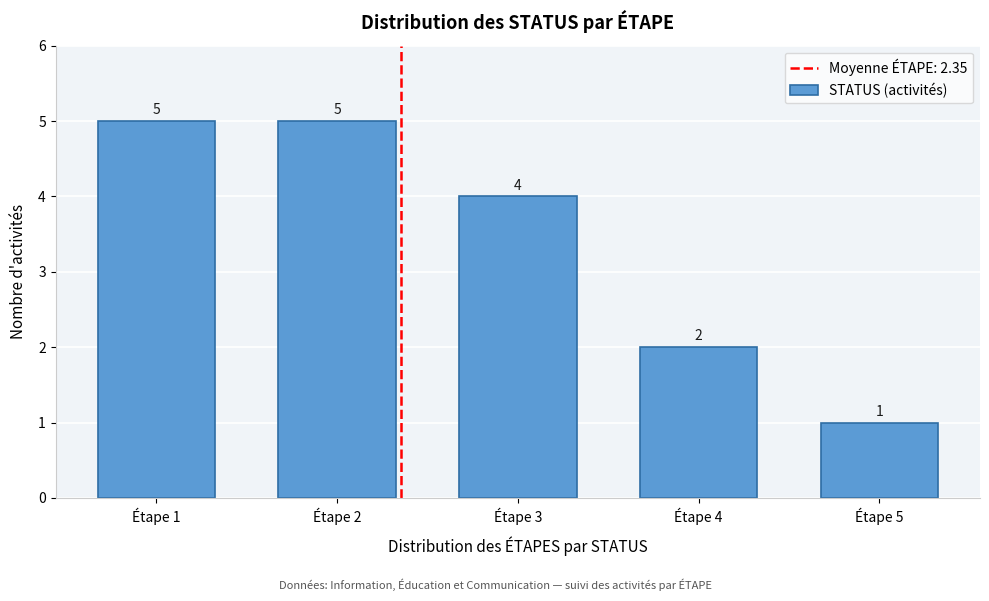

Reading left to right, list all the values displayed in this chart.

Étape 1=5	Étape 2=5	Étape 3=4	Étape 4=2	Étape 5=1